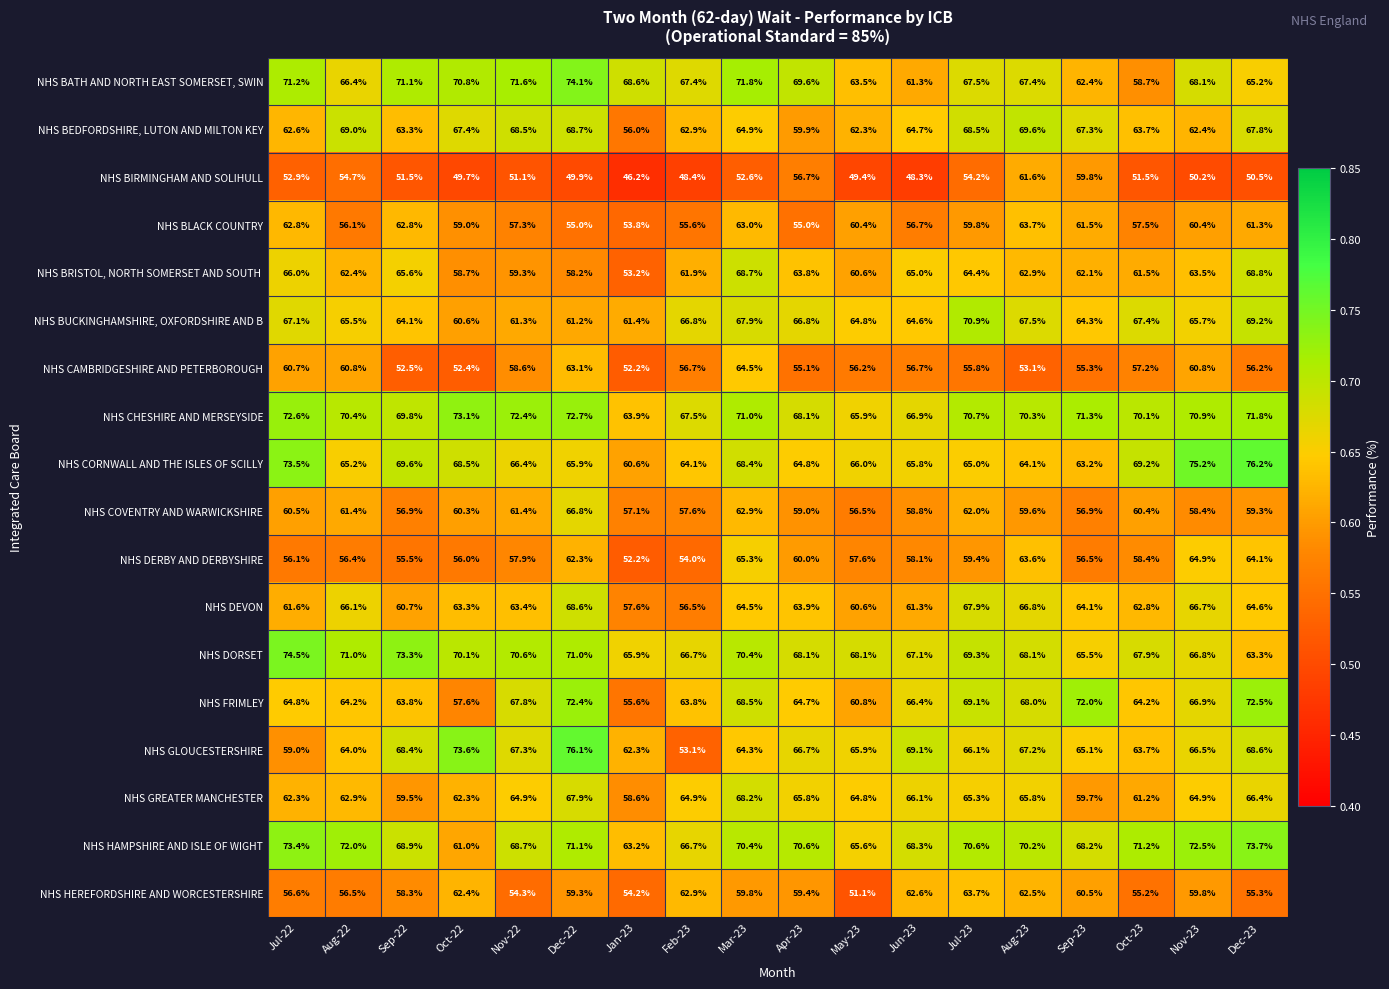

At which category does the chart reach its minimum across all series?

Jan-23